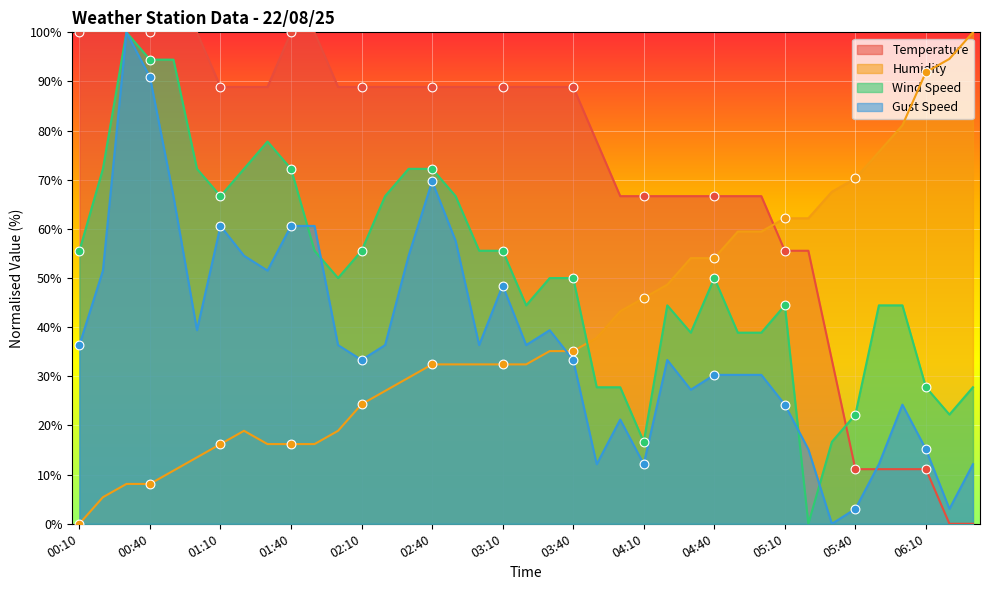

Which series has the widest spread of Y values?

Temperature